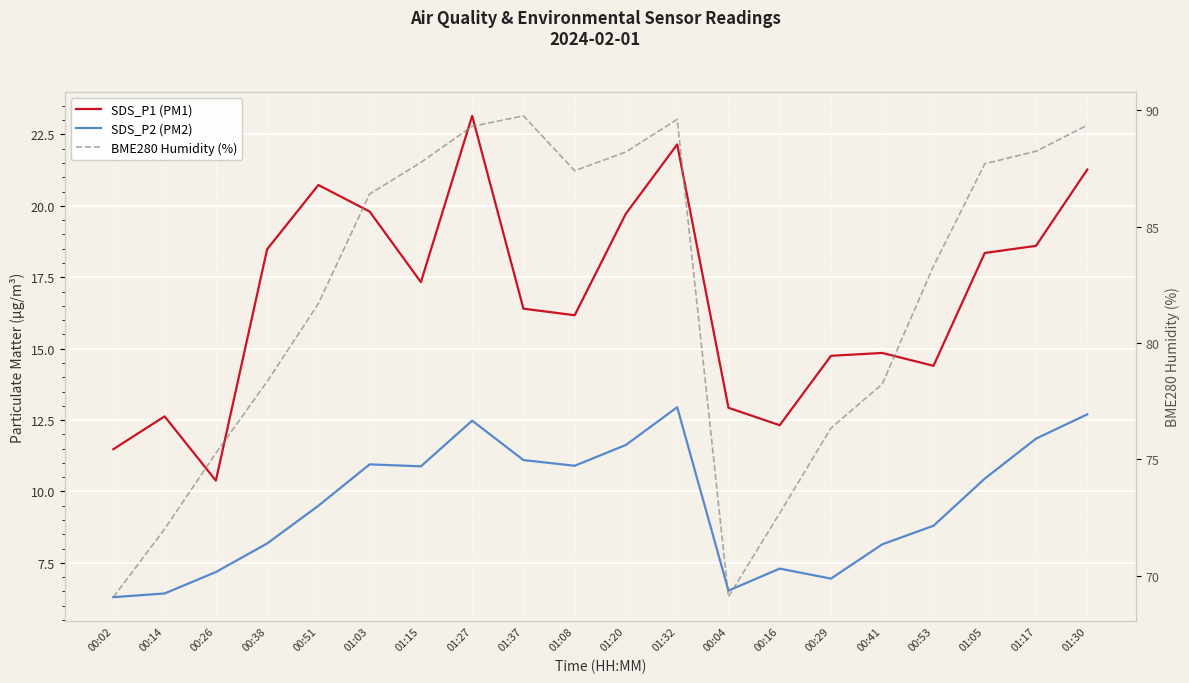

At which label is SDS_P1 (PM1) closest to 16?

01:08